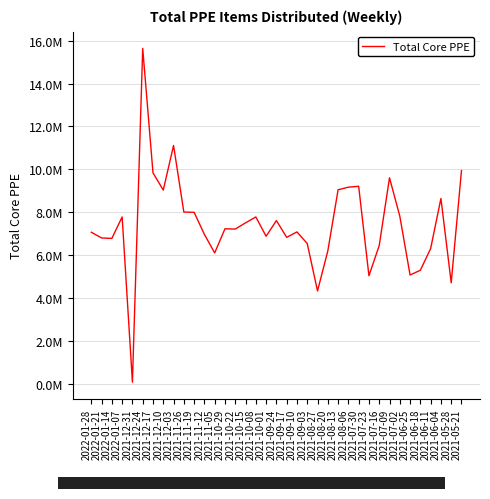

Is this an area chart (filled region under the line)?

No